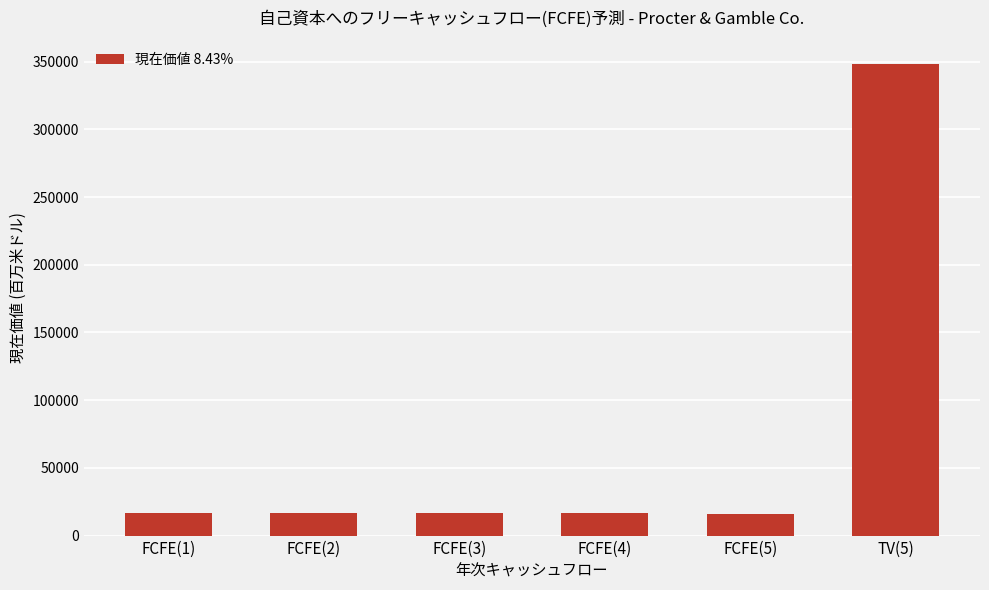

What is the ratio of the value at FCFE(2) to the value at FCFE(3)?

1.0